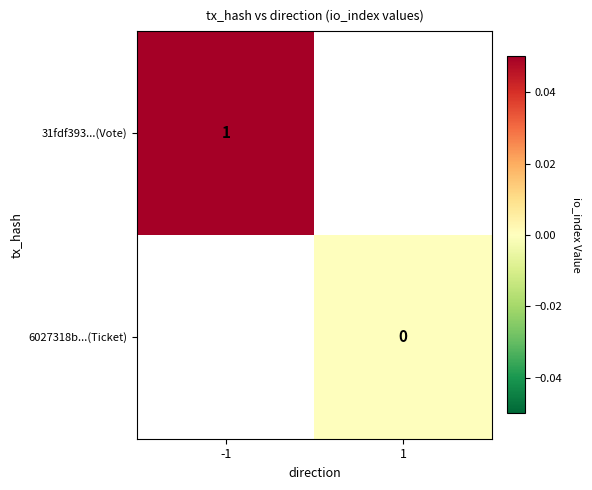

Is it true that 31fdf393...(Vote) equals 0 at -1?

False